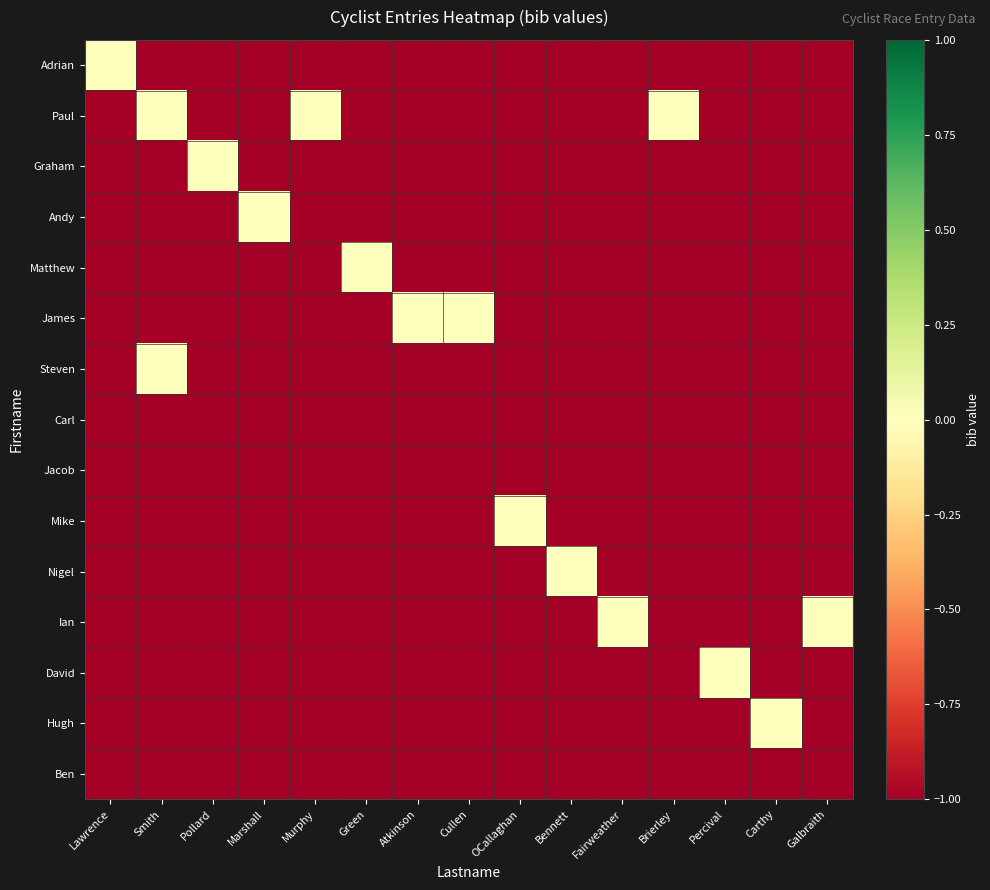

Which has a higher value, OCallaghan or Green?

OCallaghan